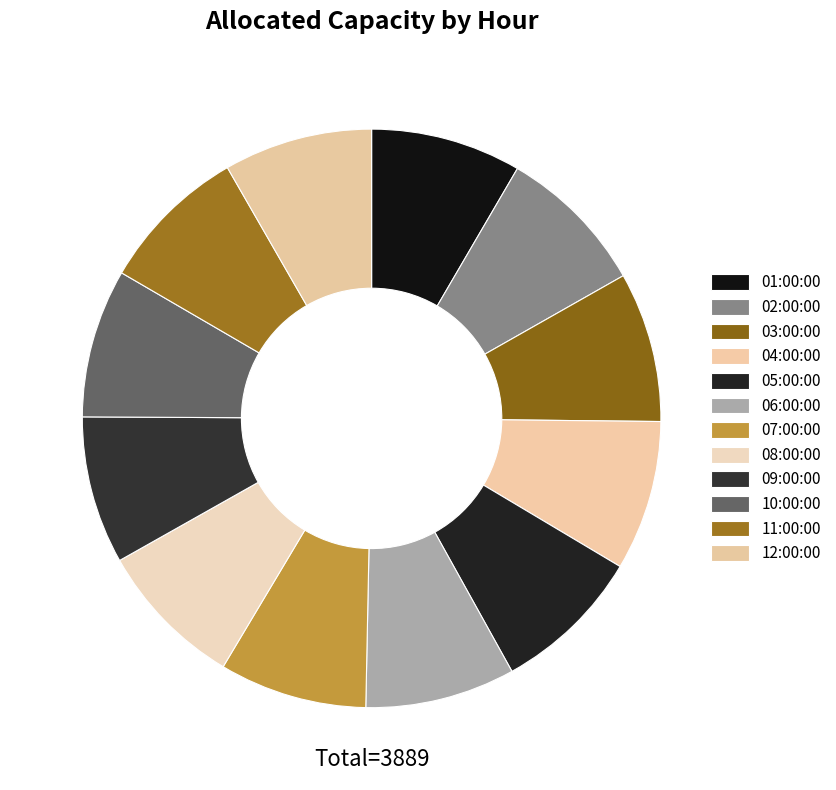

Which category has the smallest portion of the pie?

07:00:00